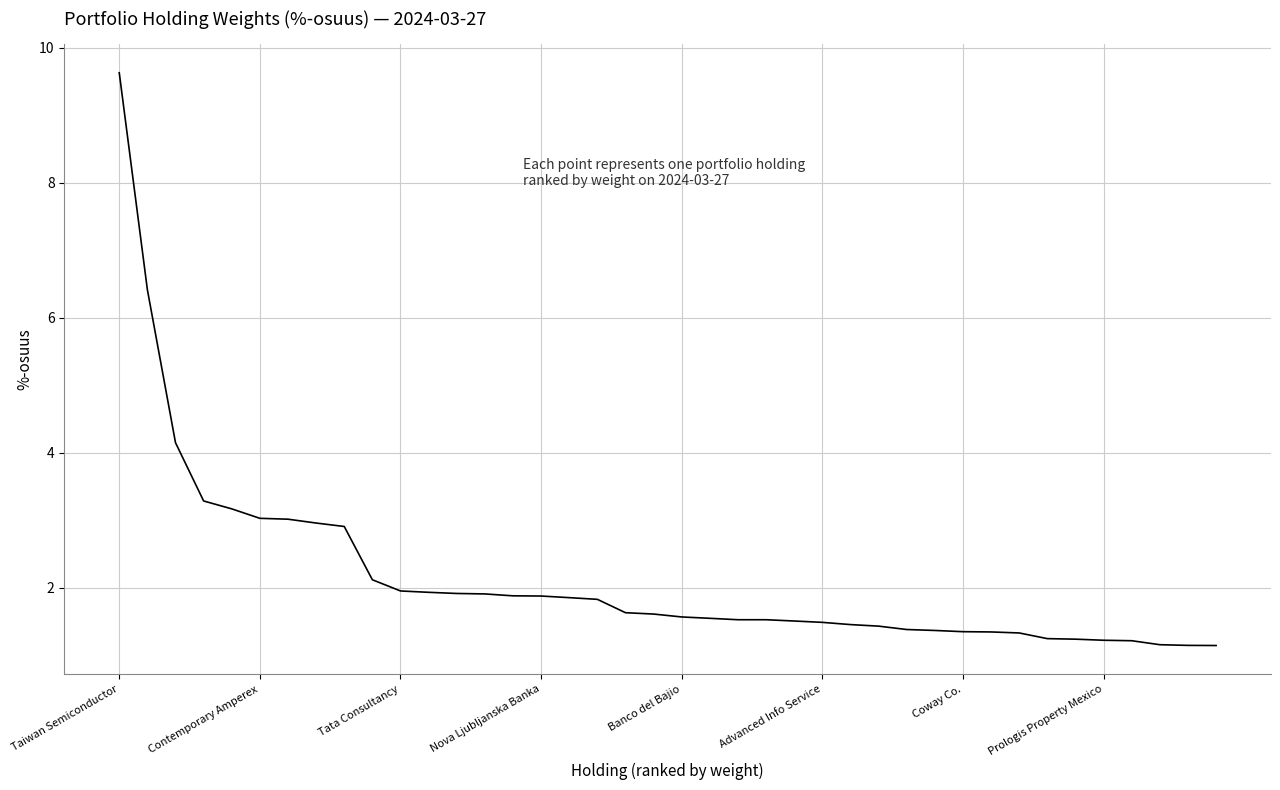

What is the minimum value shown in the chart?

1.1